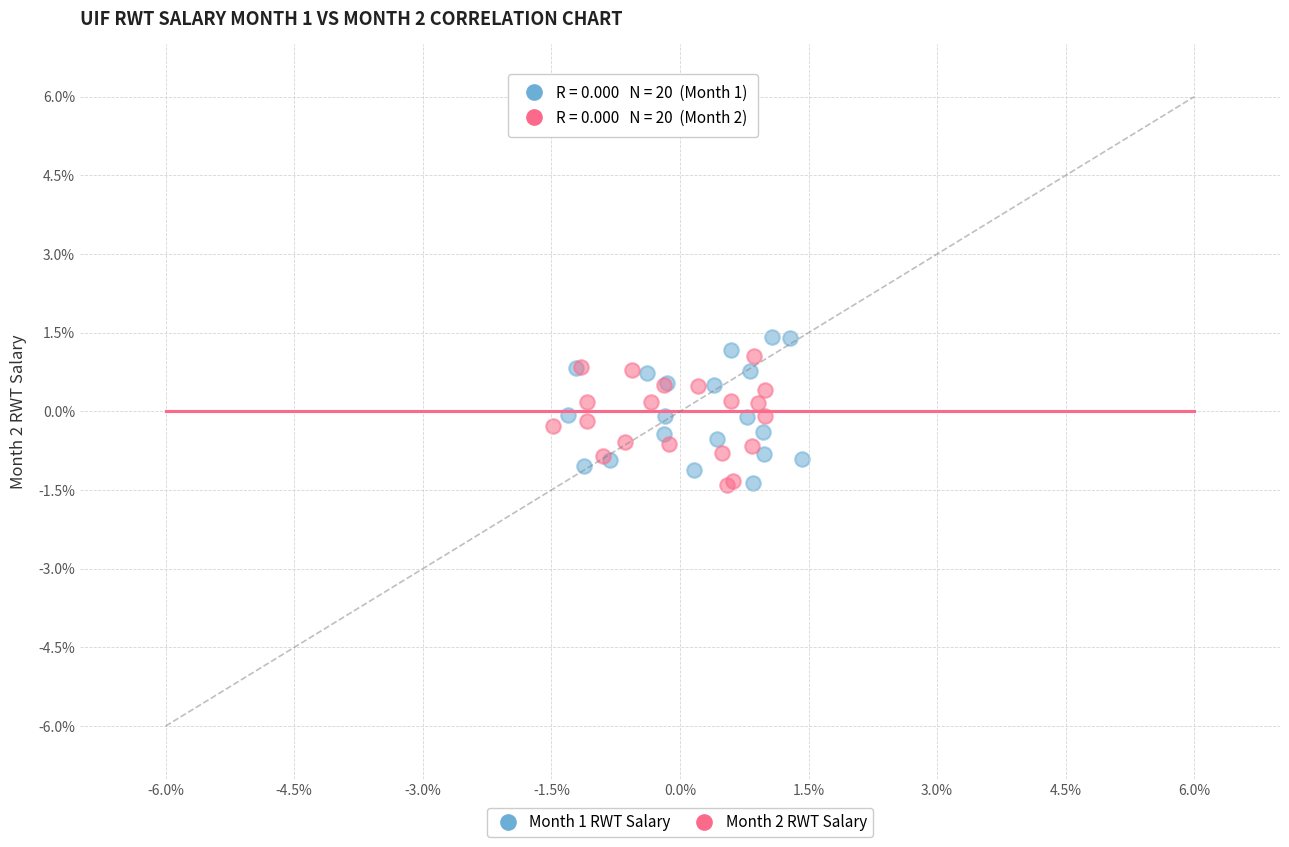

Which series contains the highest Y value?

Month 1 RWT Salary